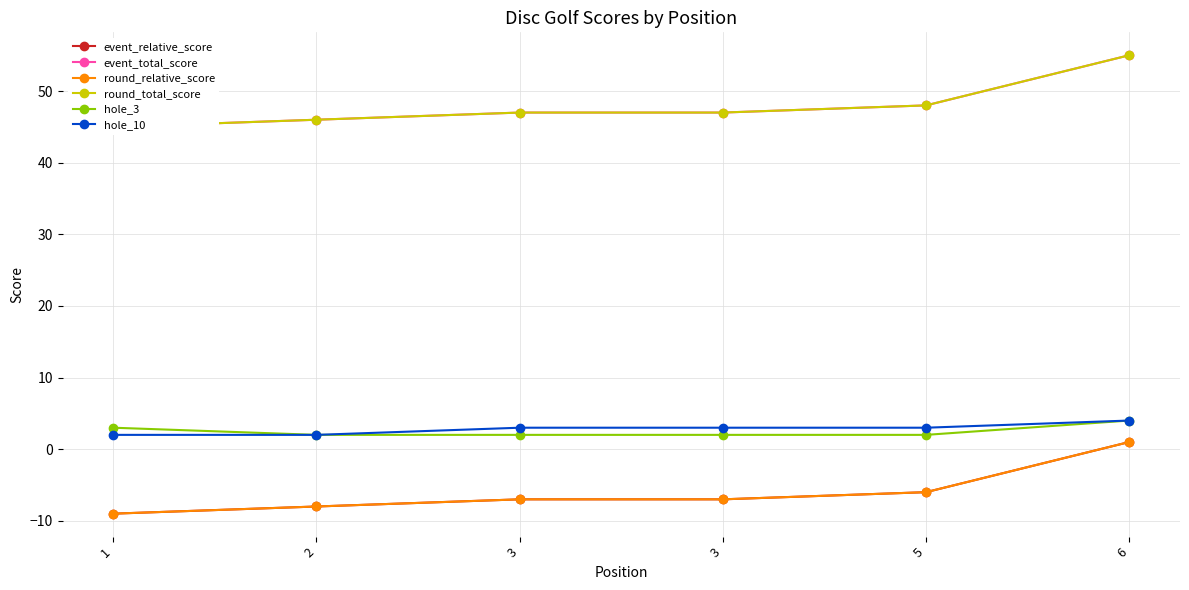

At which category is the sum across all series the highest?

6